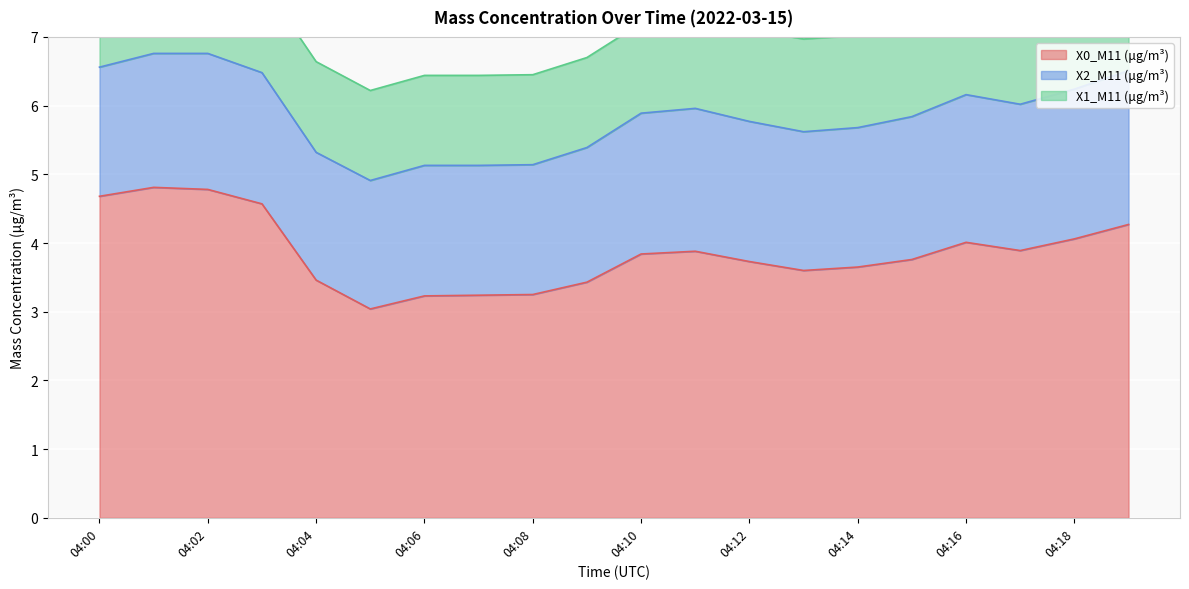

What is the sum of all X2_M11 (μg/m³) values?

40.1